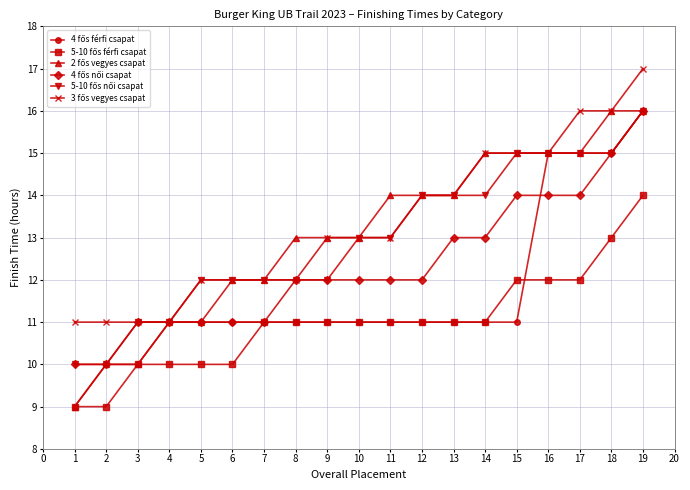

At which category is the sum across all series the highest?

19